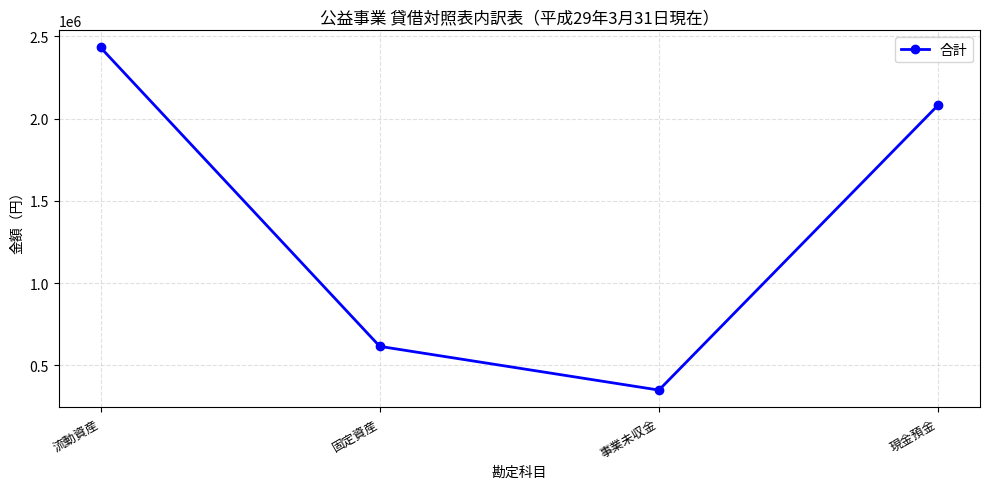

What is the label of the 2nd point from the right?

事業未収金